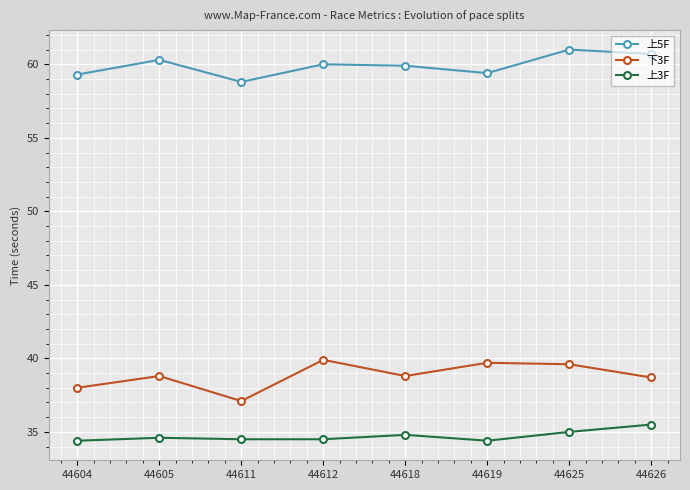

Rank the series at 44612 from highest to lowest value.

上5F, 下3F, 上3F